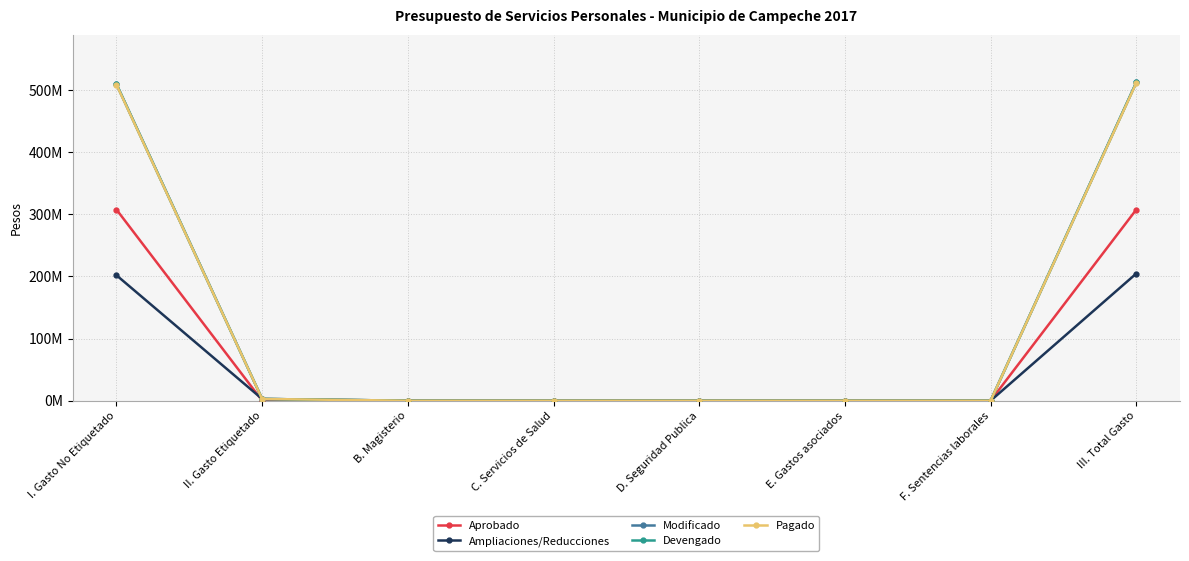

At which category does the chart reach its minimum across all series?

II. Gasto Etiquetado